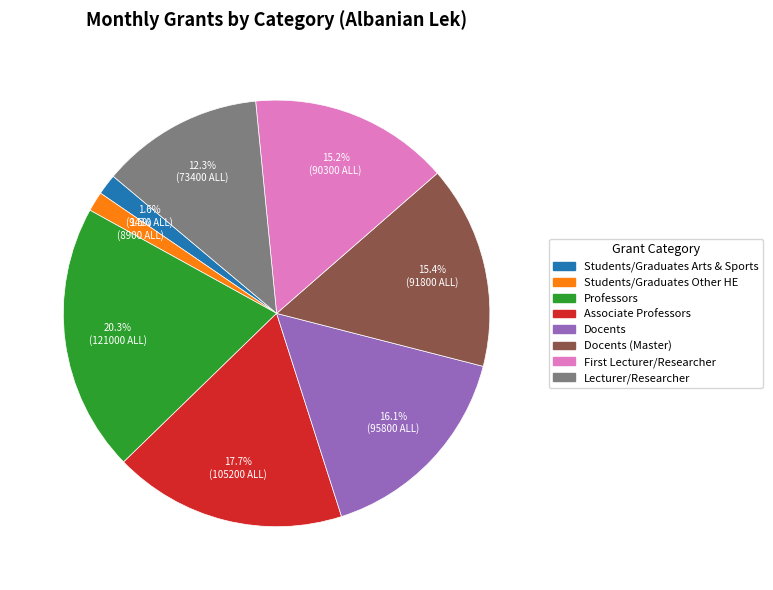

Is there any slice that represents more than half of the pie?

No